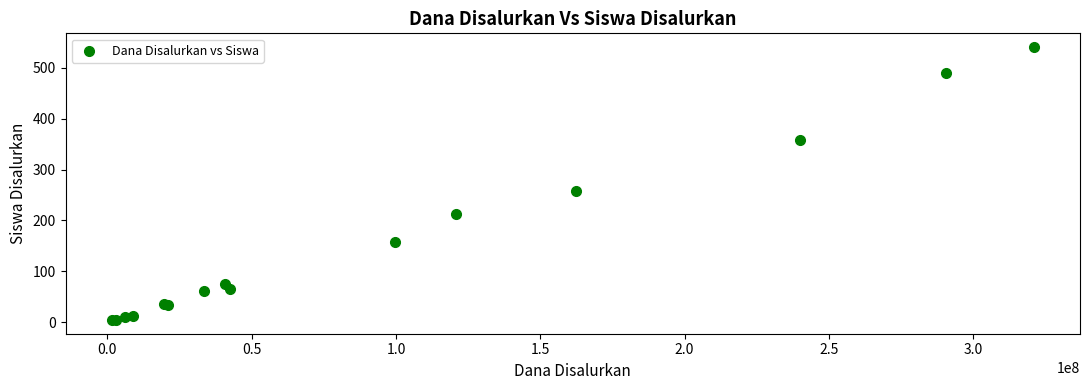

What Y value in the scatter plot is closest to 272?

257